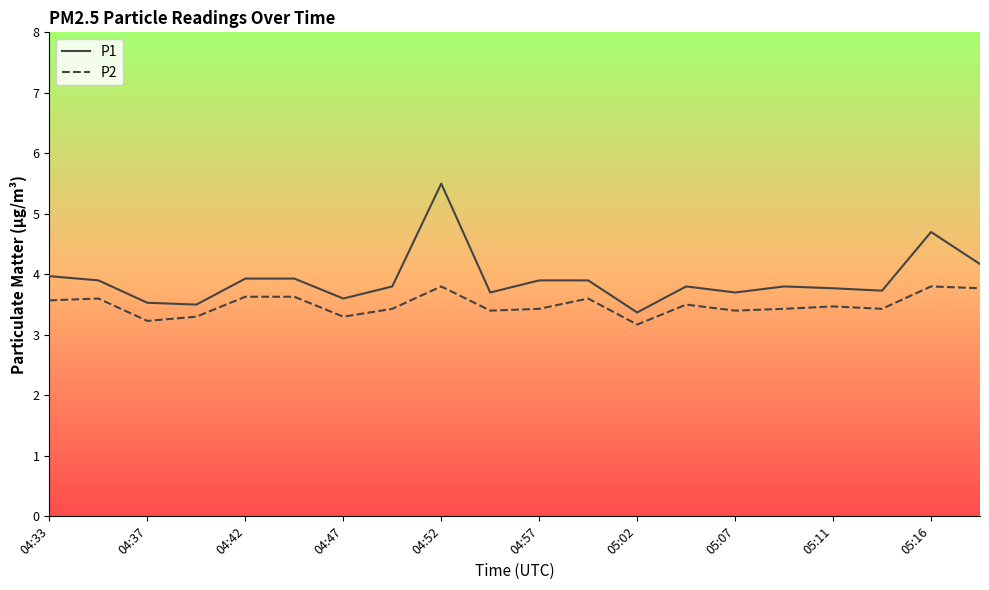

Does the chart display data point markers on the line(s)?

No